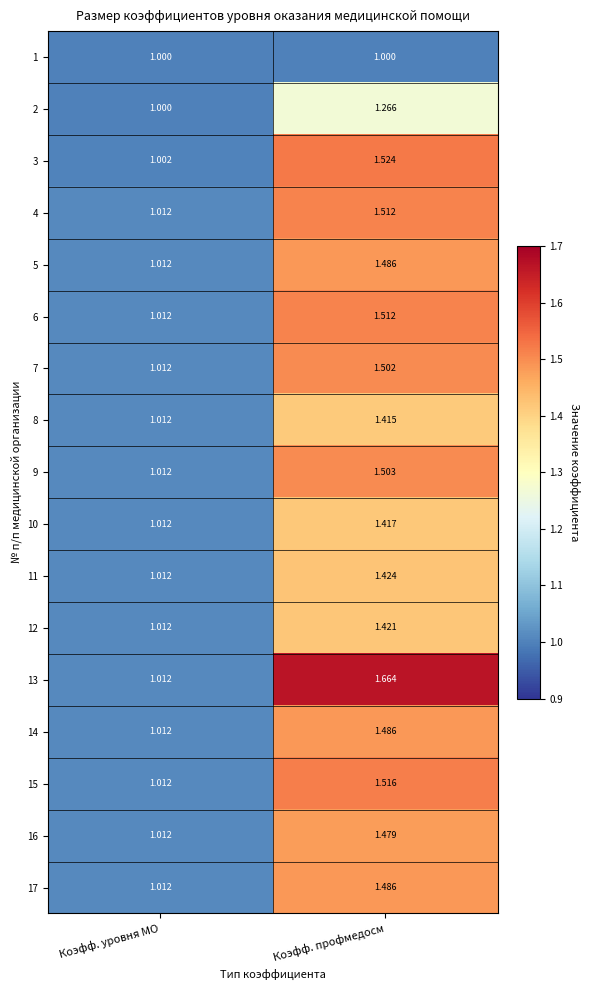

Which category has the lowest value in the 12 series?

Коэфф. уровня МО